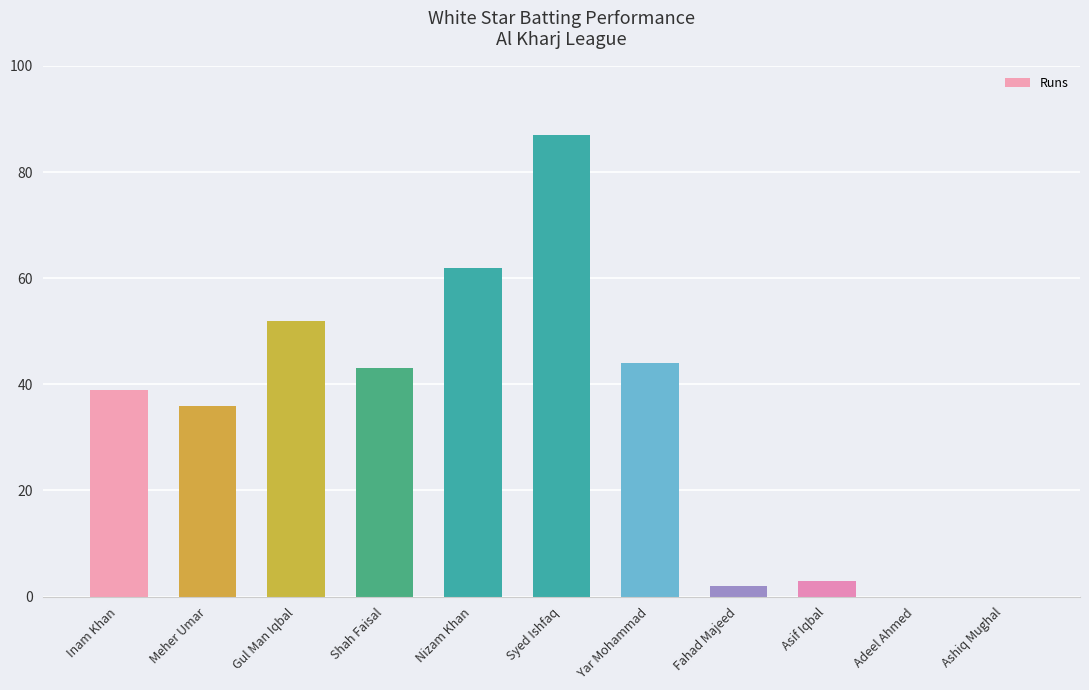

What is the sum of the values at Asif Iqbal and Gul Man Iqbal?

55